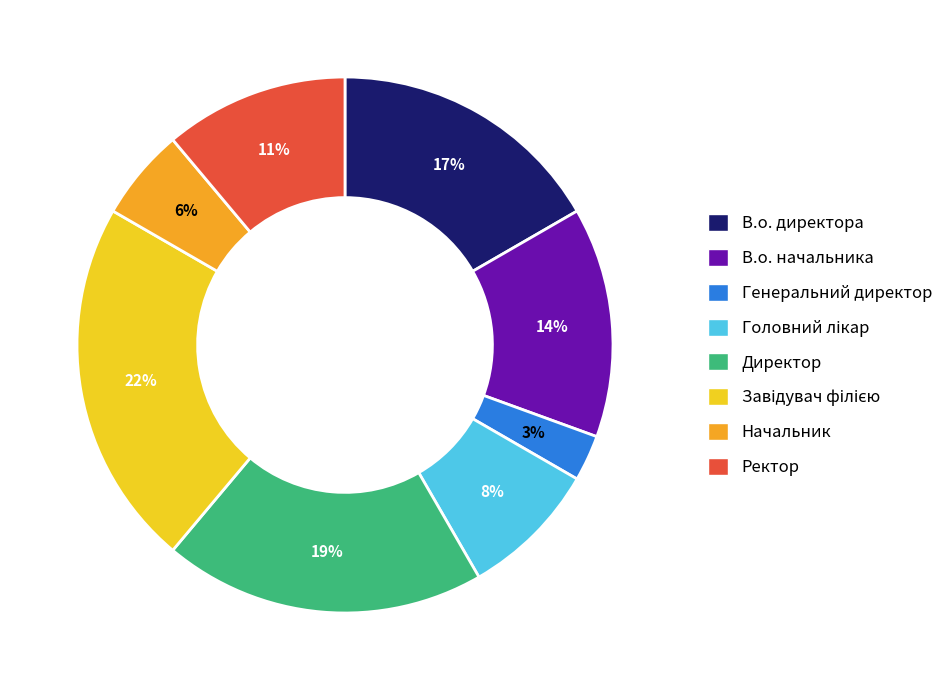

Is it true that Начальник is 18% of the pie?

False